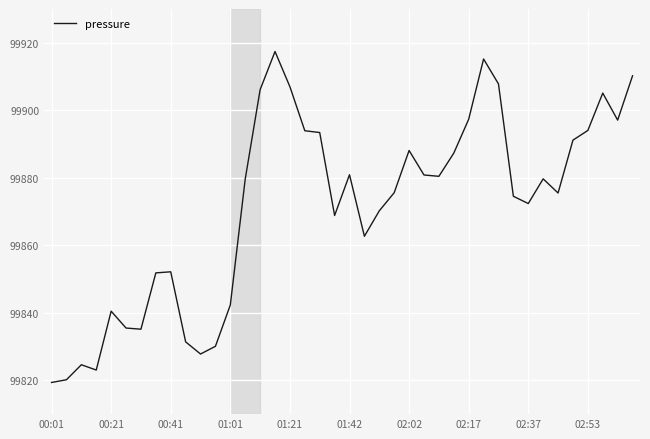

What is the smallest value displayed?

99819.4